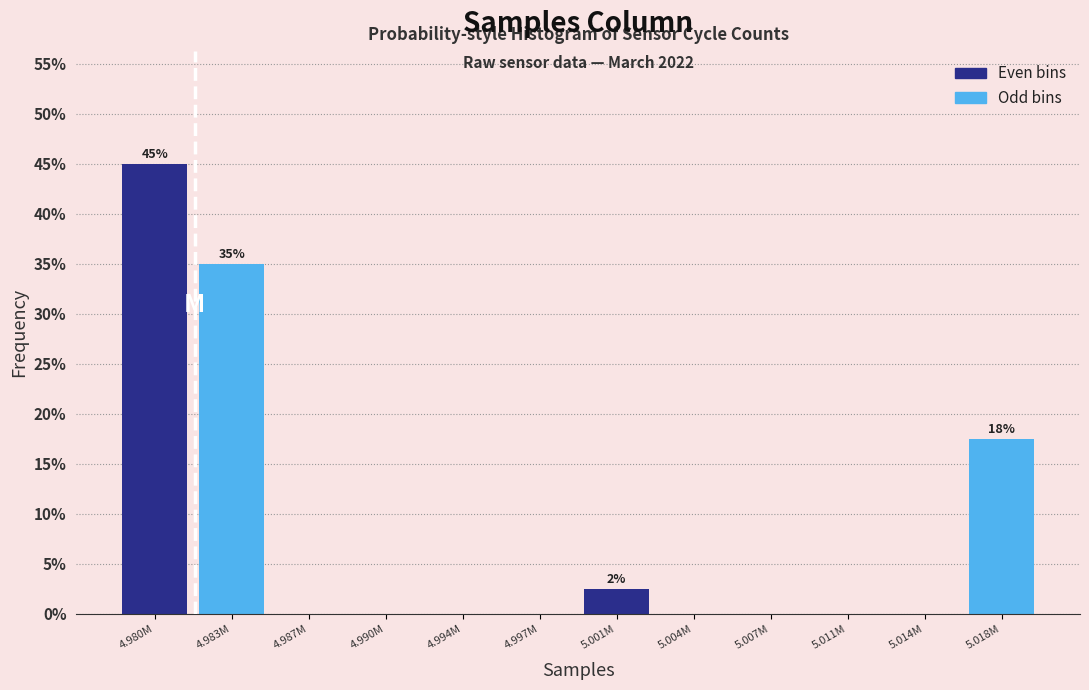

Reading left to right, transcribe all the data shown in this chart.

4.980M=45.0	4.983M=35.0	4.987M=0.0	4.990M=0.0	4.994M=0.0	4.997M=0.0	5.001M=2.5	5.004M=0.0	5.007M=0.0	5.011M=0.0	5.014M=0.0	5.018M=17.5